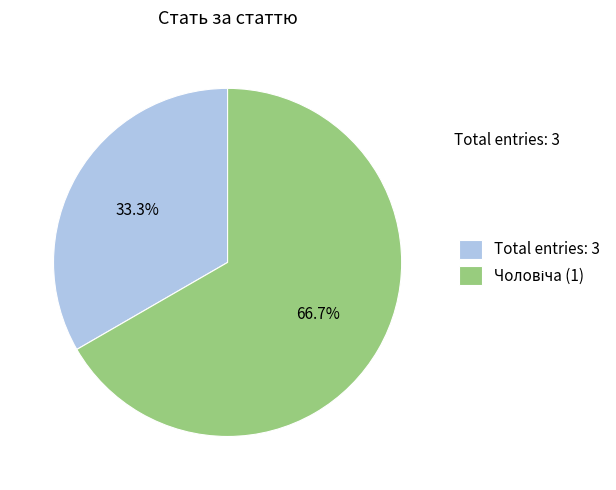

What is the smallest slice in the pie chart?

Total entries: 3